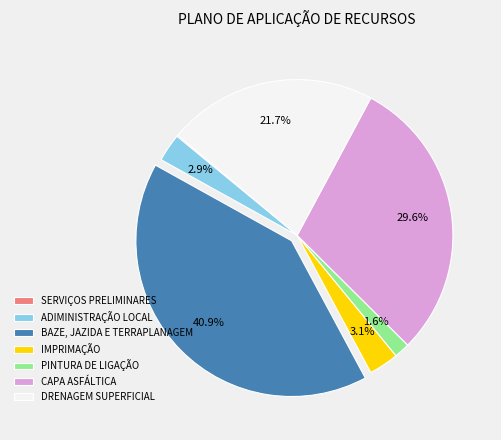

What percentage is NOT represented by DRENAGEM SUPERFICIAL?

78.3%